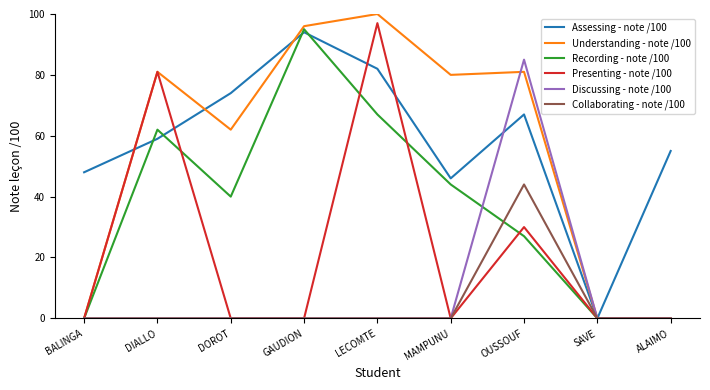

Which series has the widest spread of values?

Understanding - note /100